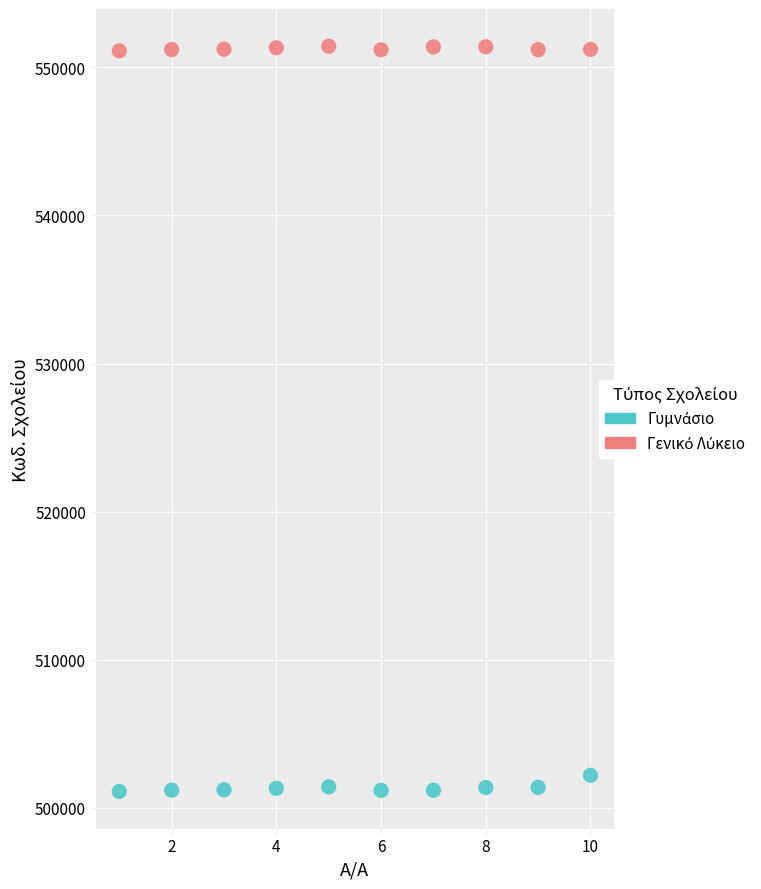

Across all series, what Y value is closest to 526265?

502198